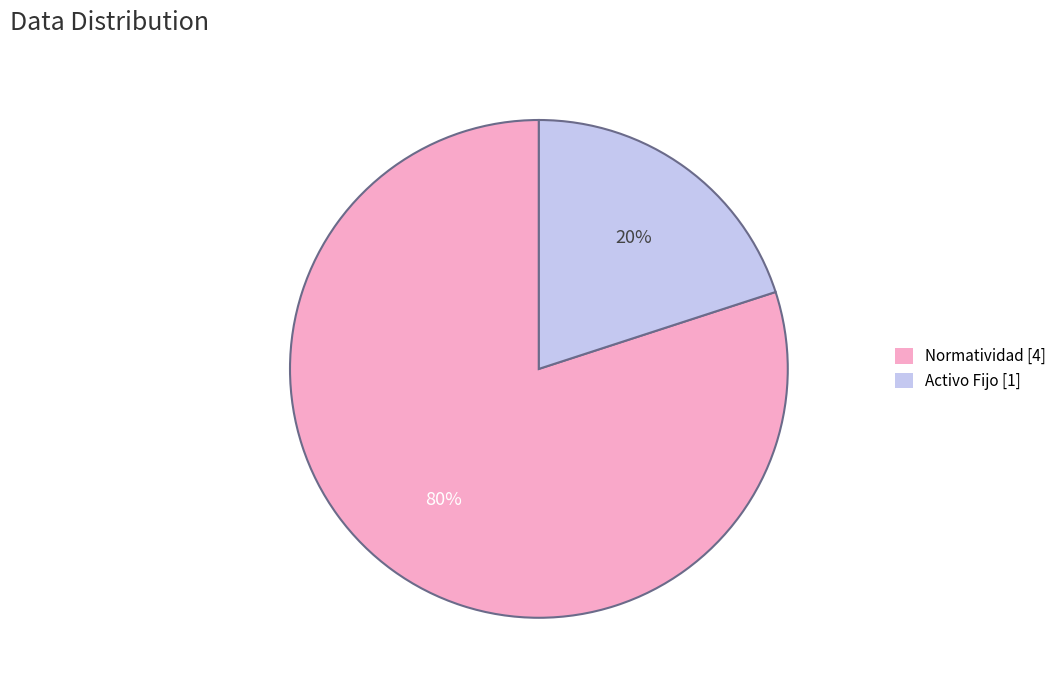

What percentage is the Activo Fijo slice, to the nearest percent?

20%